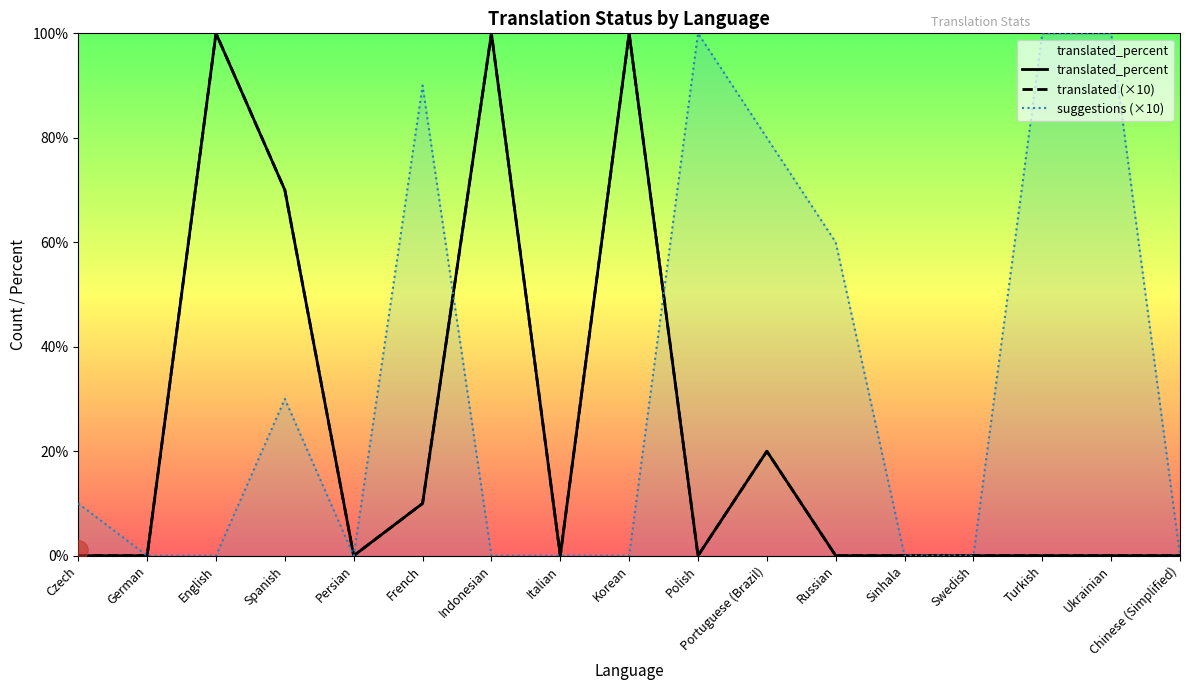

True or false: translated (×10) and translated_percent intersect in this chart.

False